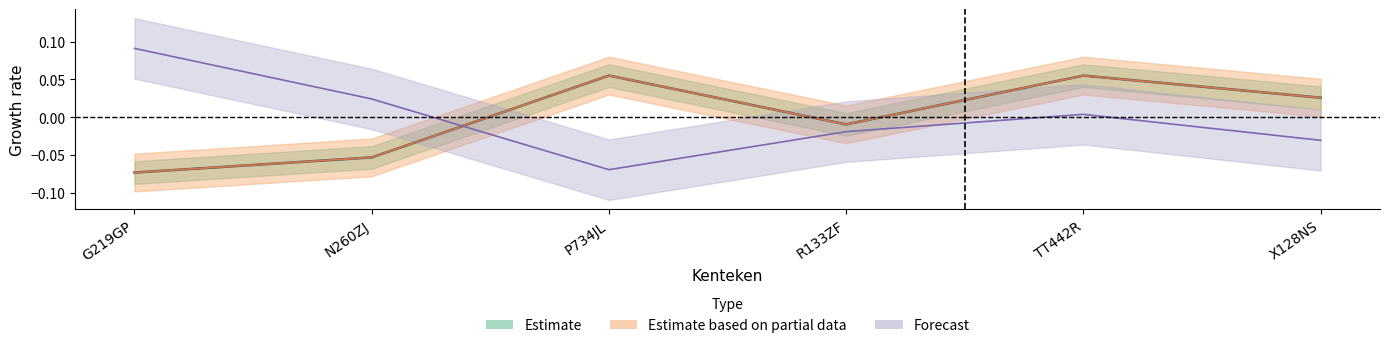

At which category does massa_ledig_voertuig reach its first local peak?

P734JL